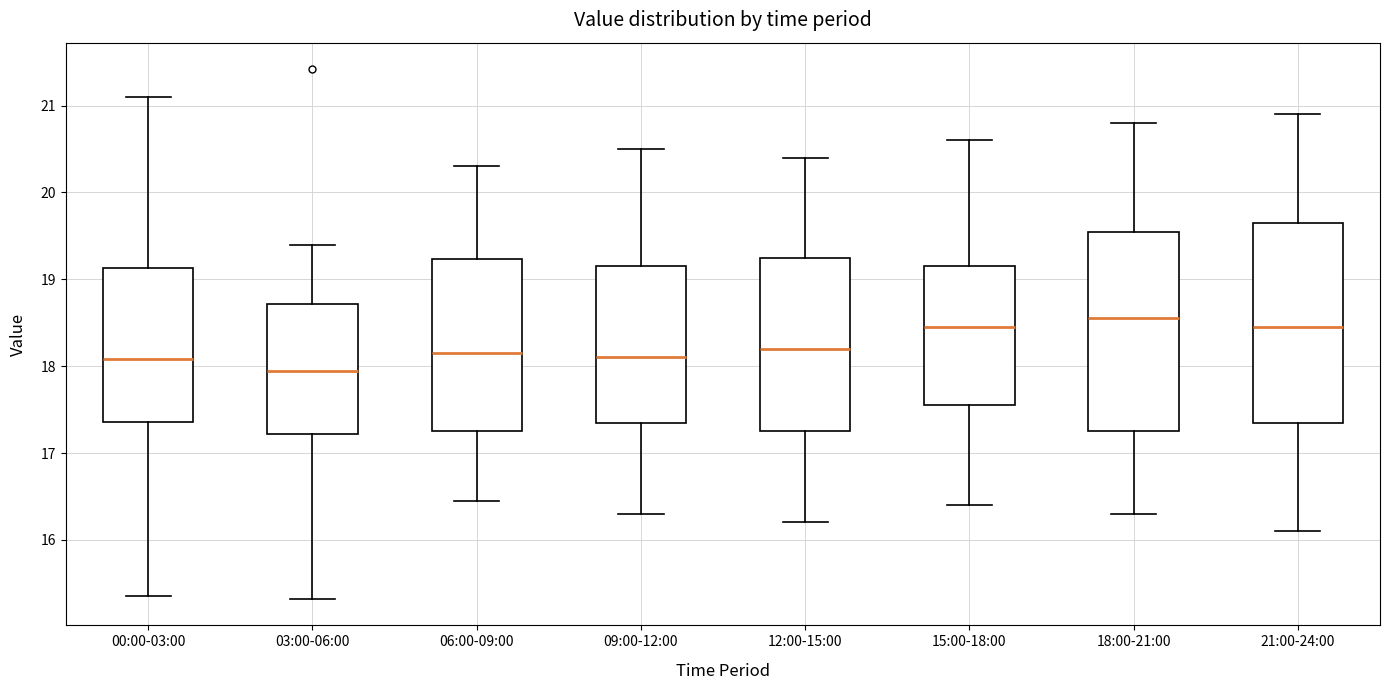

Reading left to right, transcribe this box plot: for each box, give where its median line is, the range the box spans, and where its two whiskers end, as read against the y-axis. The values are not printed on the chart, so give them approximately, as read against the axis.

00:00-03:00: median 18.1, box 17.4 to 19.1, whiskers 15.4 to 21.1
03:00-06:00: median 17.9, box 17.2 to 18.7, whiskers 15.3 to 19.4
06:00-09:00: median 18.2, box 17.3 to 19.2, whiskers 16.5 to 20.3
09:00-12:00: median 18.1, box 17.4 to 19.2, whiskers 16.3 to 20.5
12:00-15:00: median 18.2, box 17.3 to 19.3, whiskers 16.2 to 20.4
15:00-18:00: median 18.5, box 17.6 to 19.2, whiskers 16.4 to 20.6
18:00-21:00: median 18.6, box 17.3 to 19.6, whiskers 16.3 to 20.8
21:00-24:00: median 18.5, box 17.4 to 19.7, whiskers 16.1 to 20.9